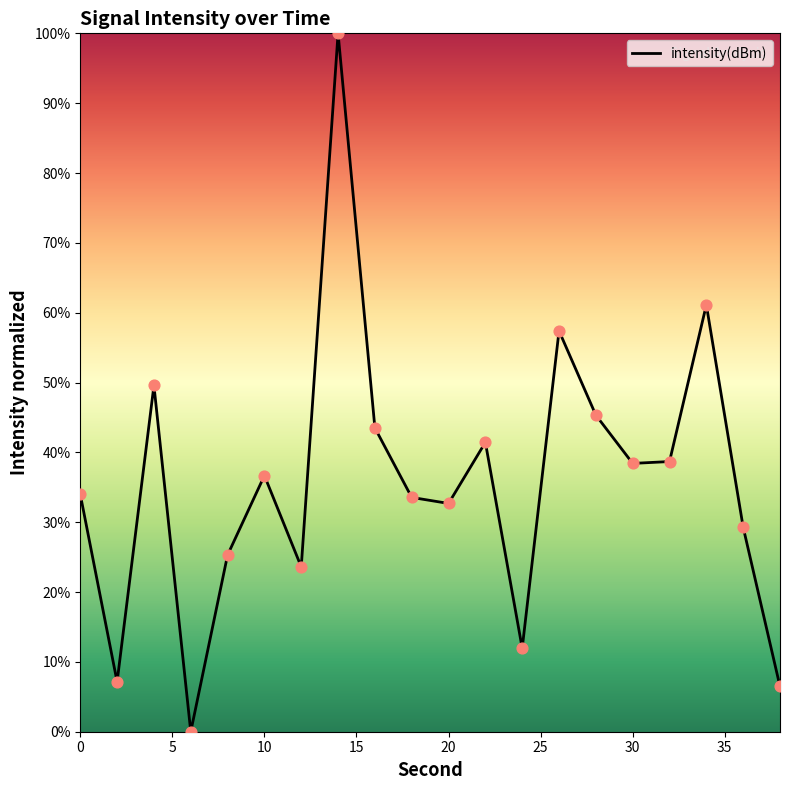

What is the greatest value displayed?

100.0